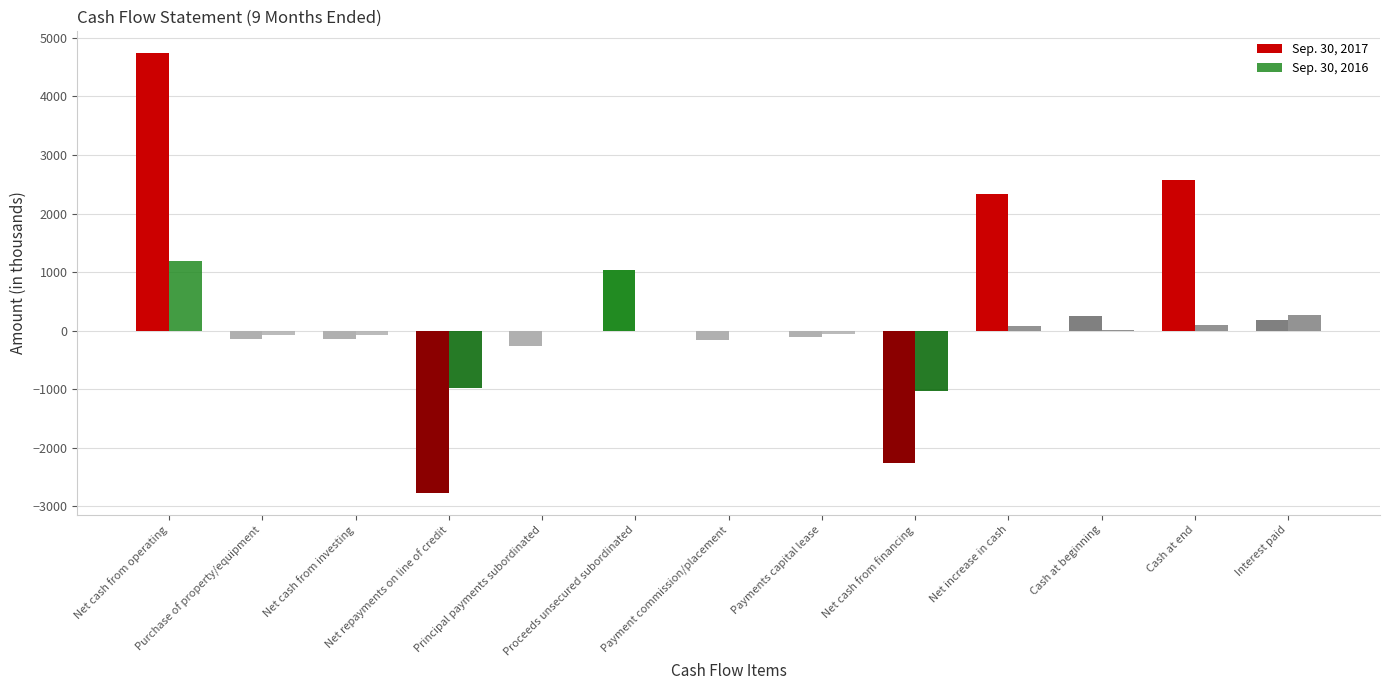

How many series are shown in this chart?

2